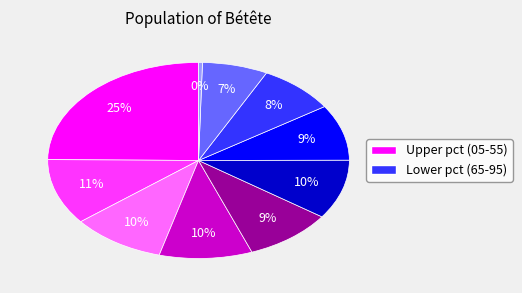

Does any single category account for the majority?

No